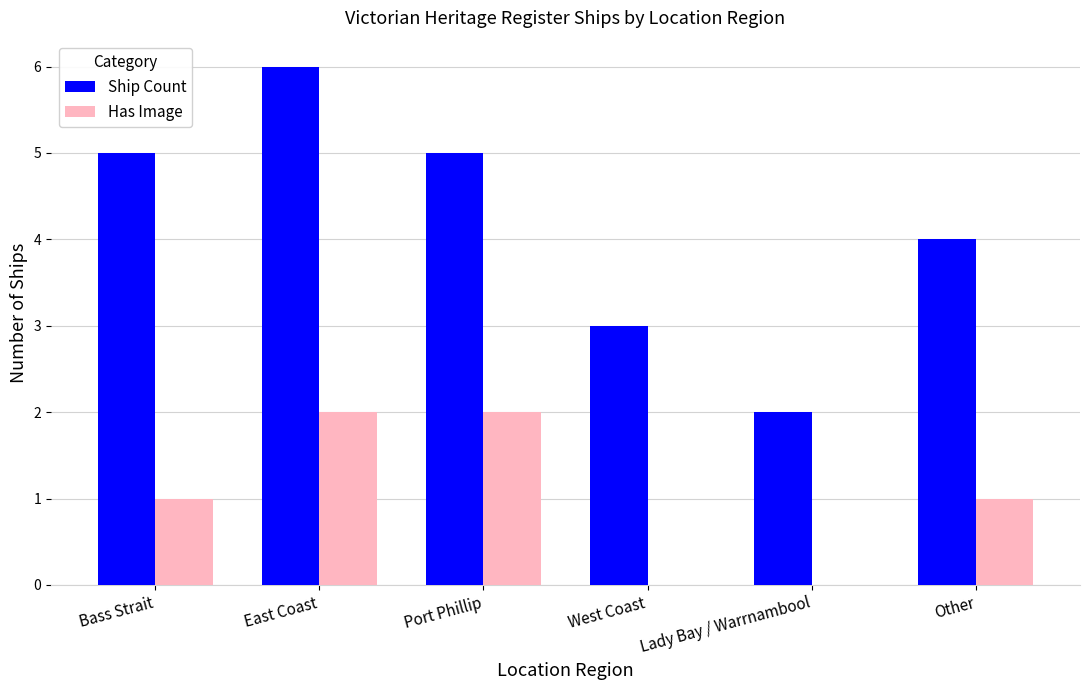

At which category is the sum across all series the highest?

East Coast